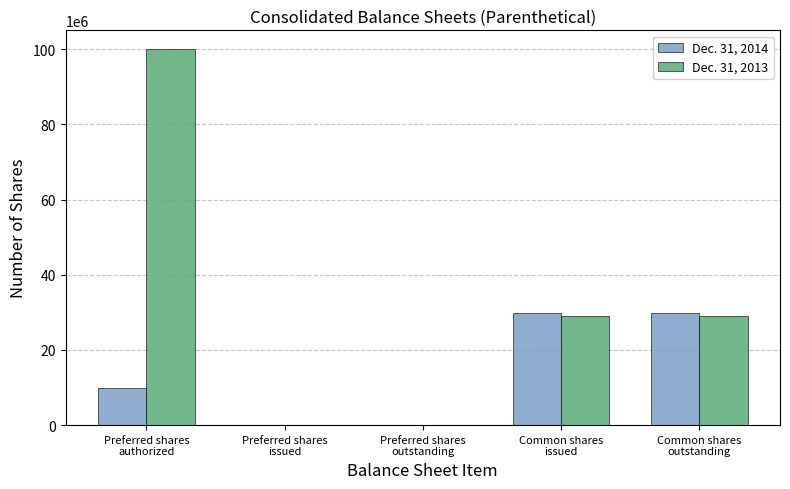

Which series has the largest total across all categories?

Dec. 31, 2013